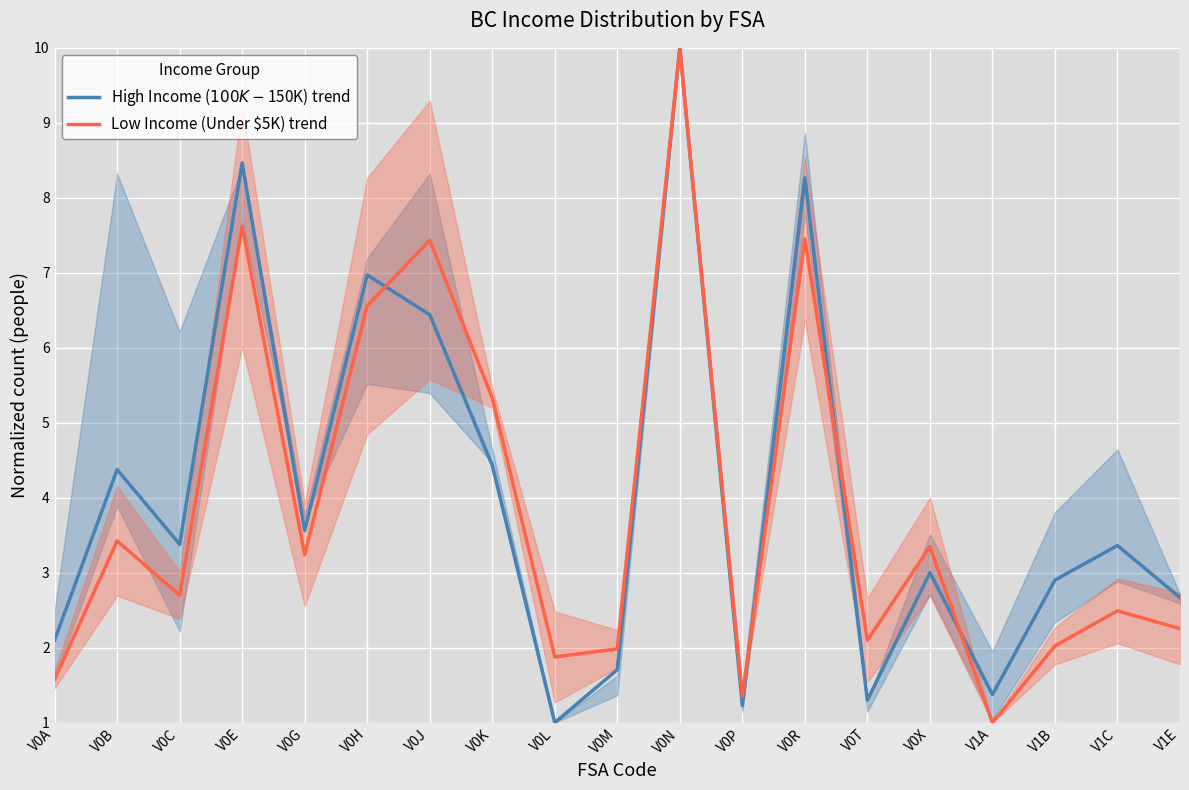

The Low Income (Under $5K) trend series shows 10.0 at V0N. True or false?

True